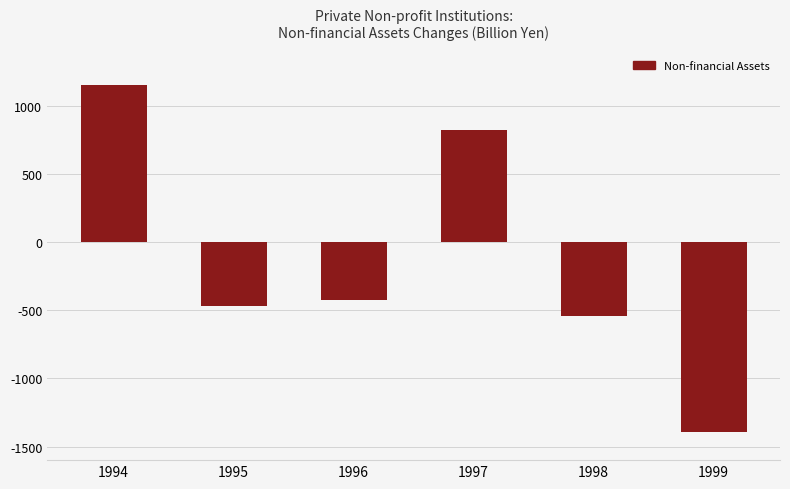

At which category does the chart reach its minimum across all series?

1999